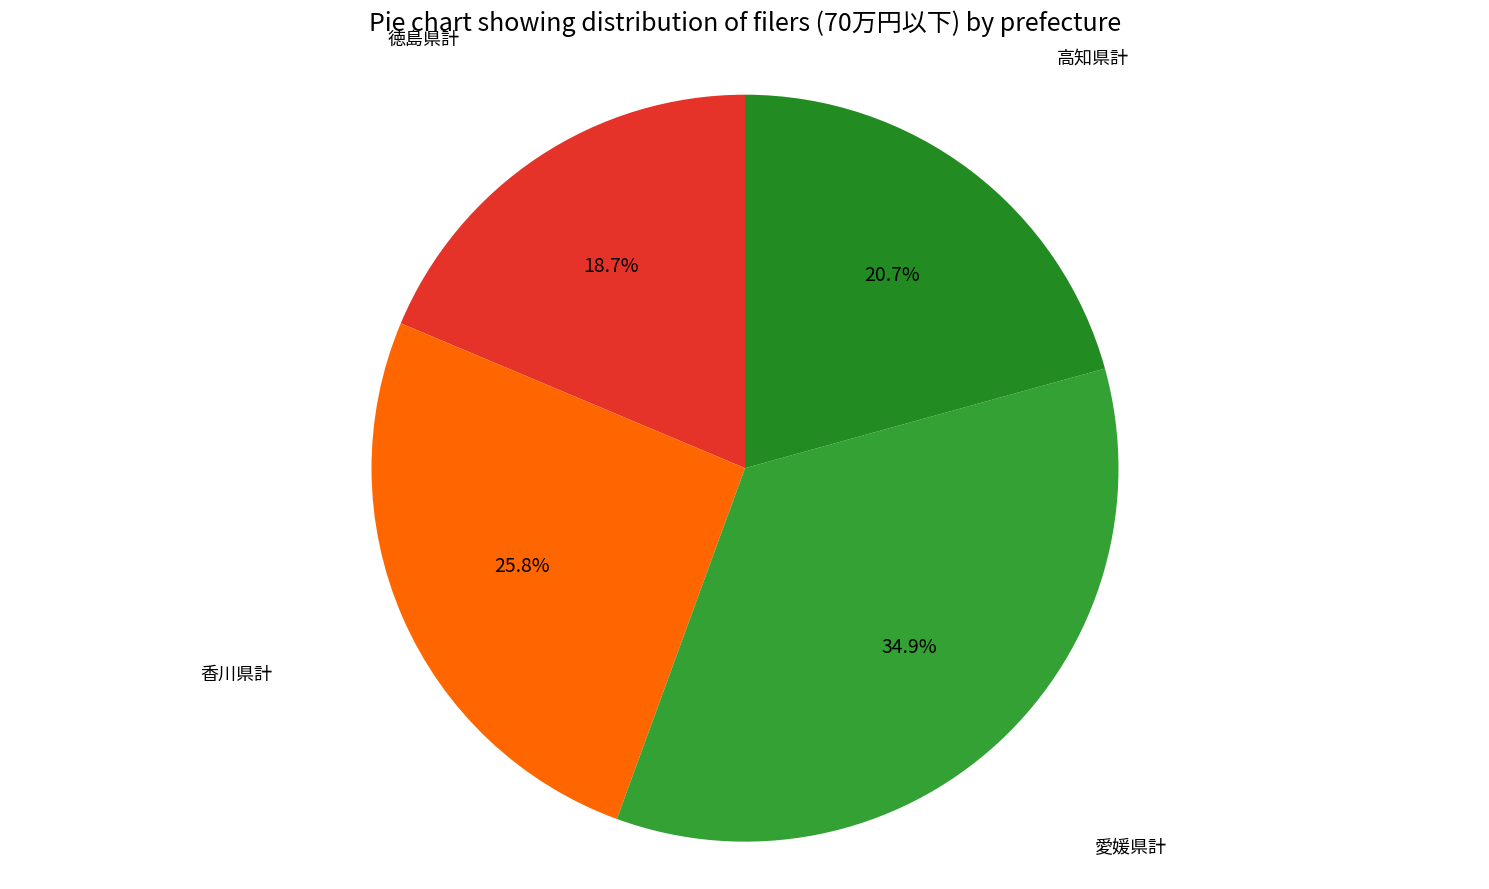

Does any single category account for the majority?

No